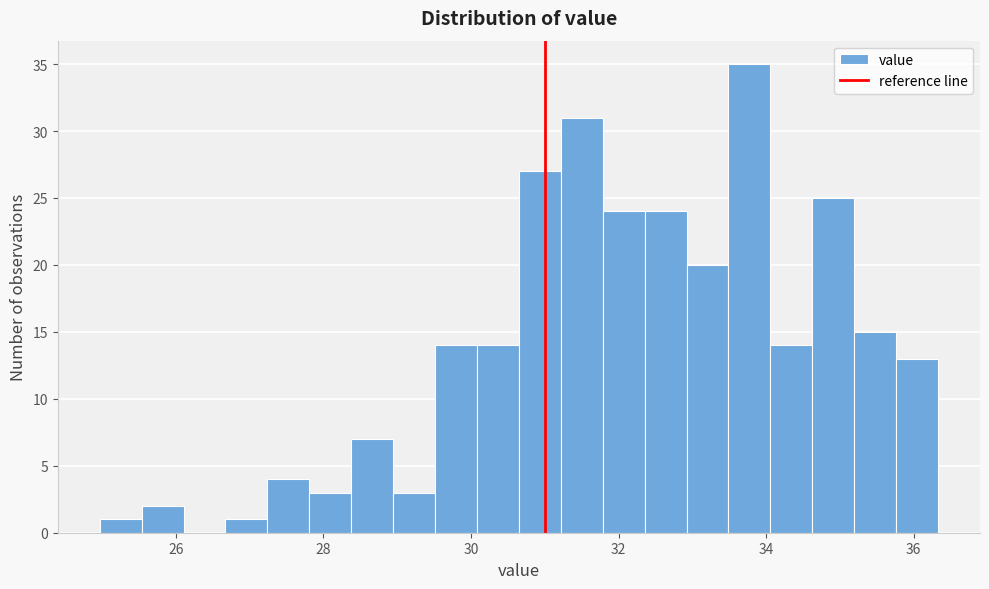

Around what value on the x-axis is the tallest bar? Give the approximate position of its centre, as read against the axis.

33.8